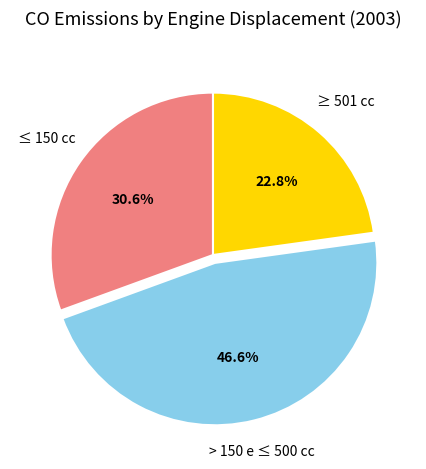

Does any single category account for the majority?

No